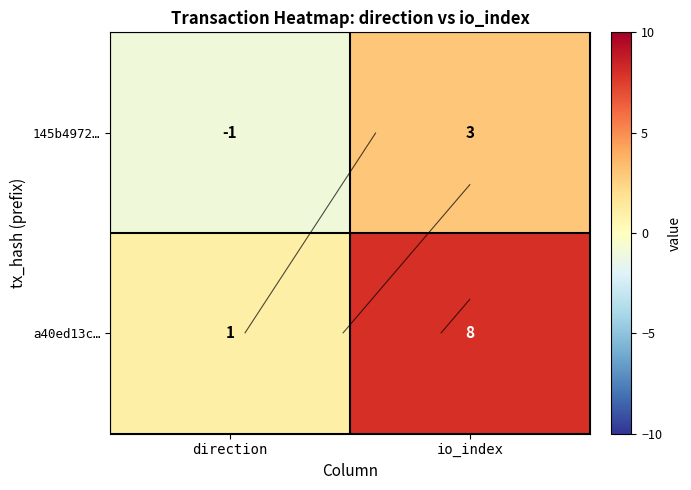

How many a40ed13c… values are between 1 and 8?

2